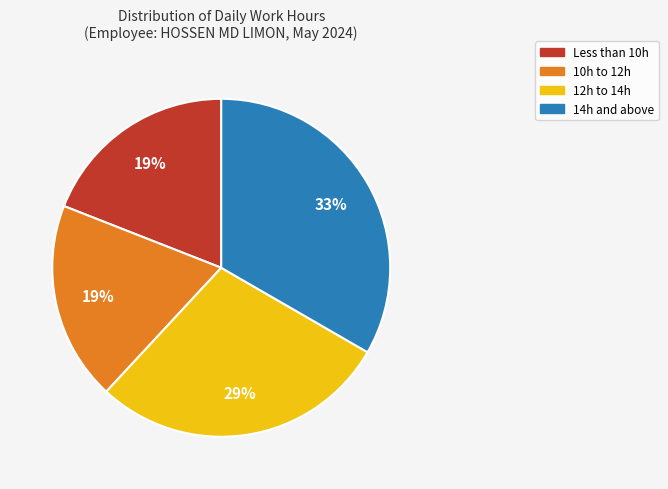

Does any single category account for the majority?

No